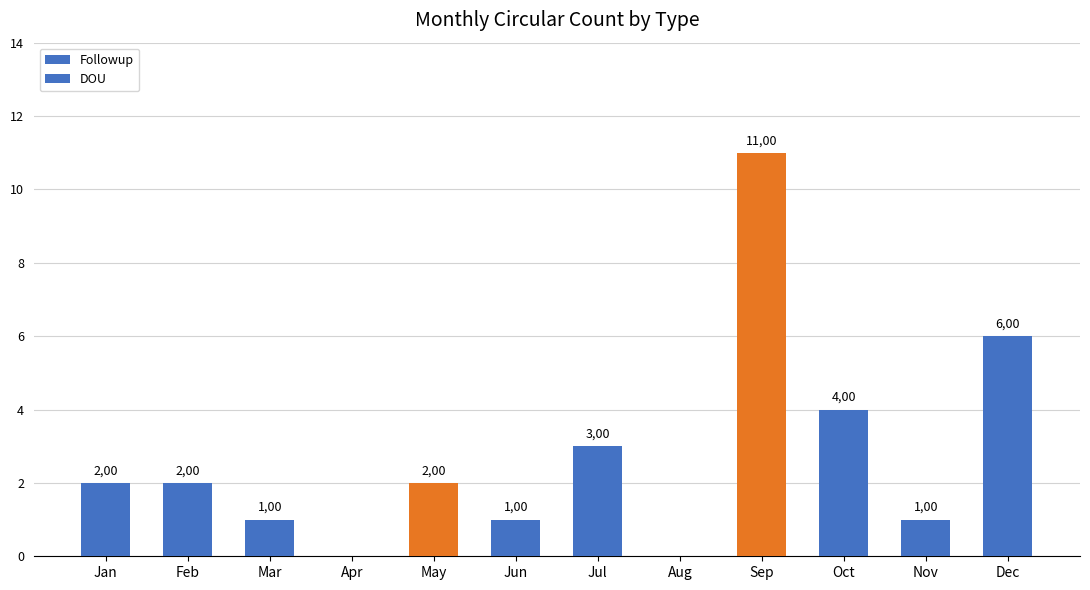

Which series changed the most between Jan and Feb?

Followup